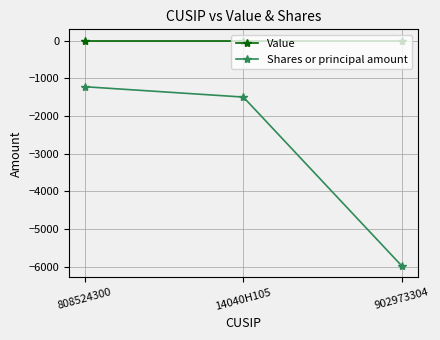

The value of Shares or principal amount at 808524300 is -1225. True or false?

True